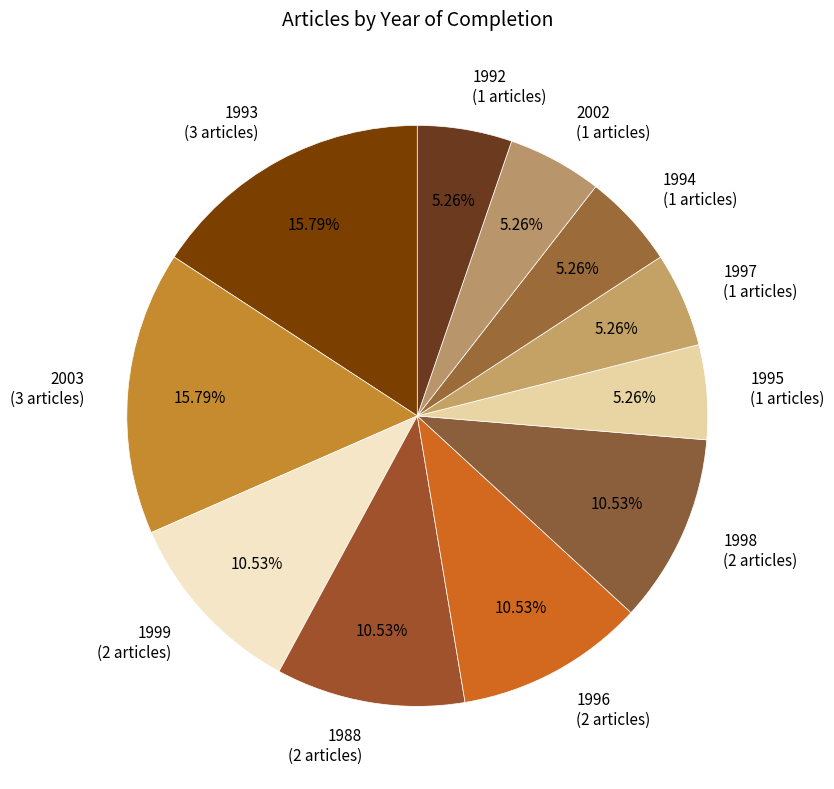

Is the sum of 1993 (3 articles) and 1995 (1 articles) greater than half?

No